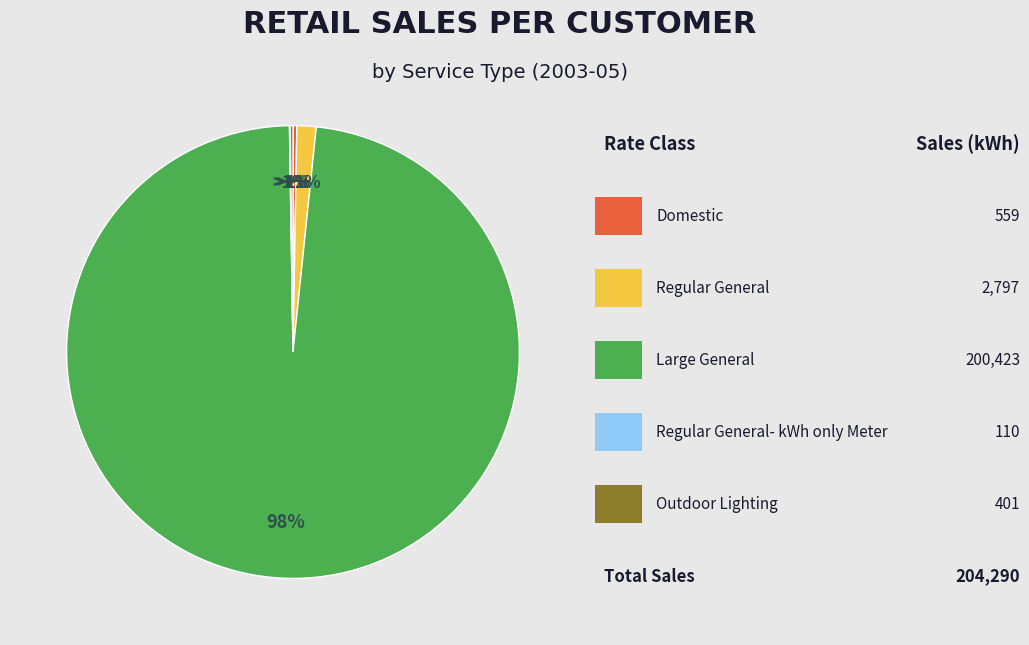

What is the change in value from Domestic to Large General?

+199864